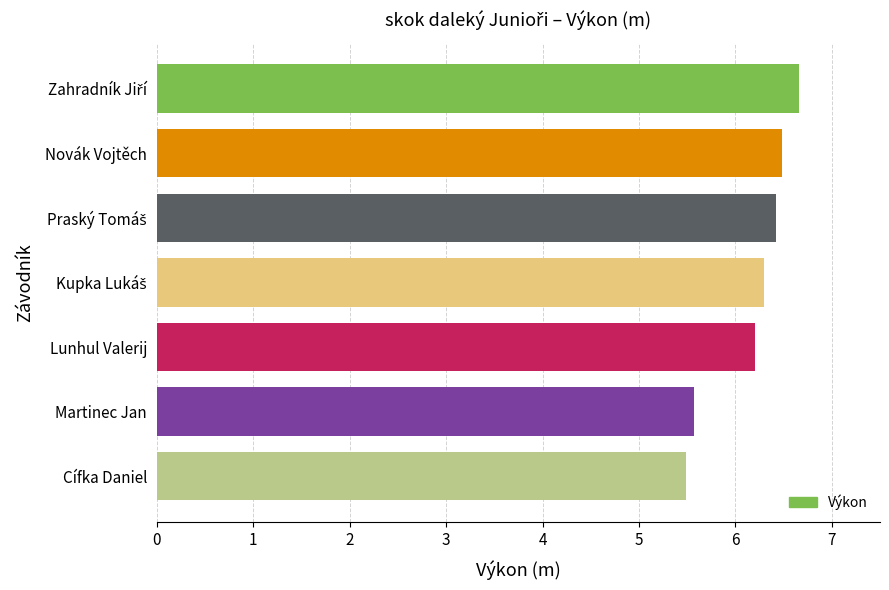

What is the sum of all values?

43.1